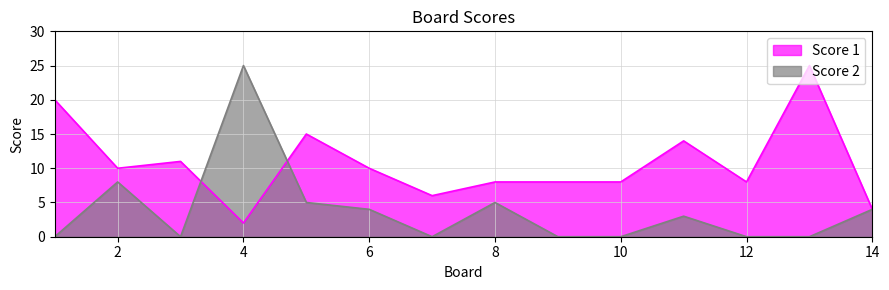

How many intersections are there between Score 2 and Score 1?

2